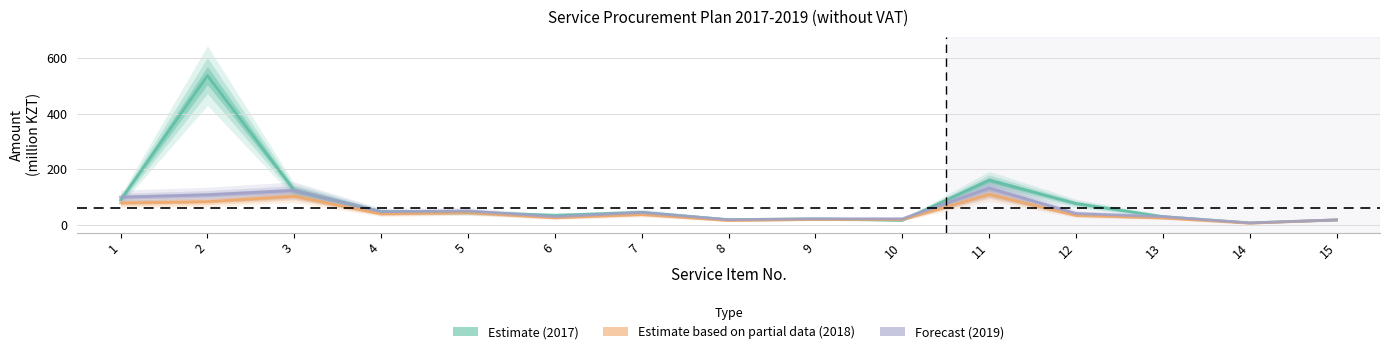

Rank the series by their maximum value, from lowest to highest.

Estimate based on partial data (2018), Forecast (2019), Estimate (2017)